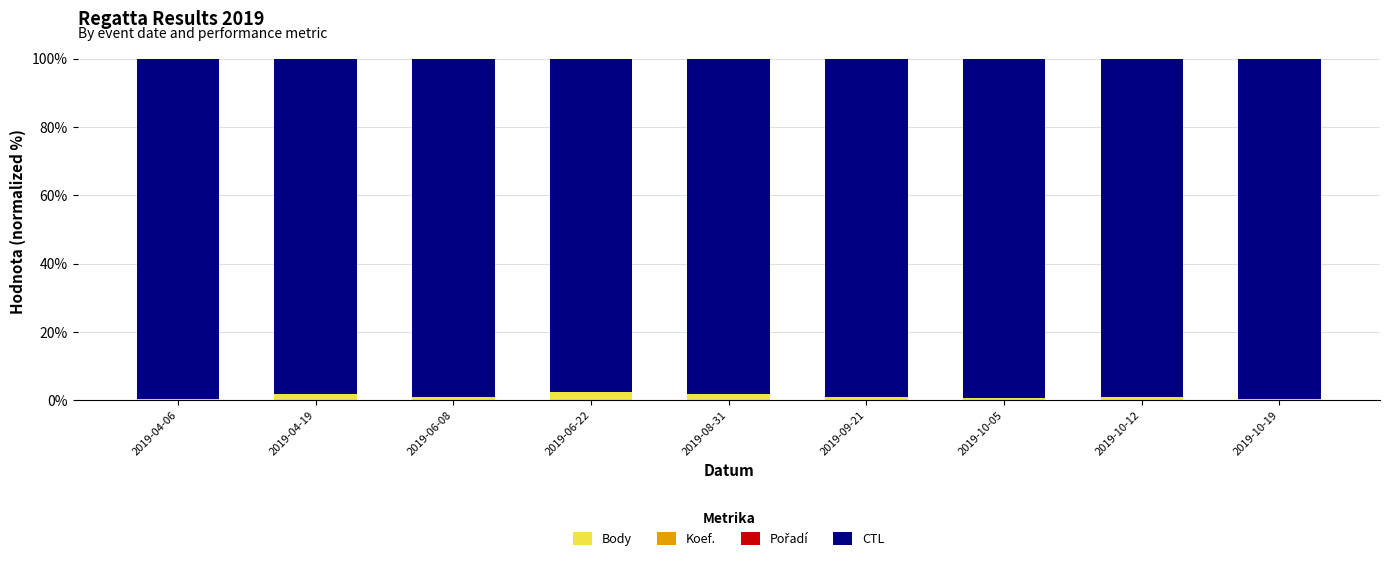

What is the sum of all Body values?

10.9